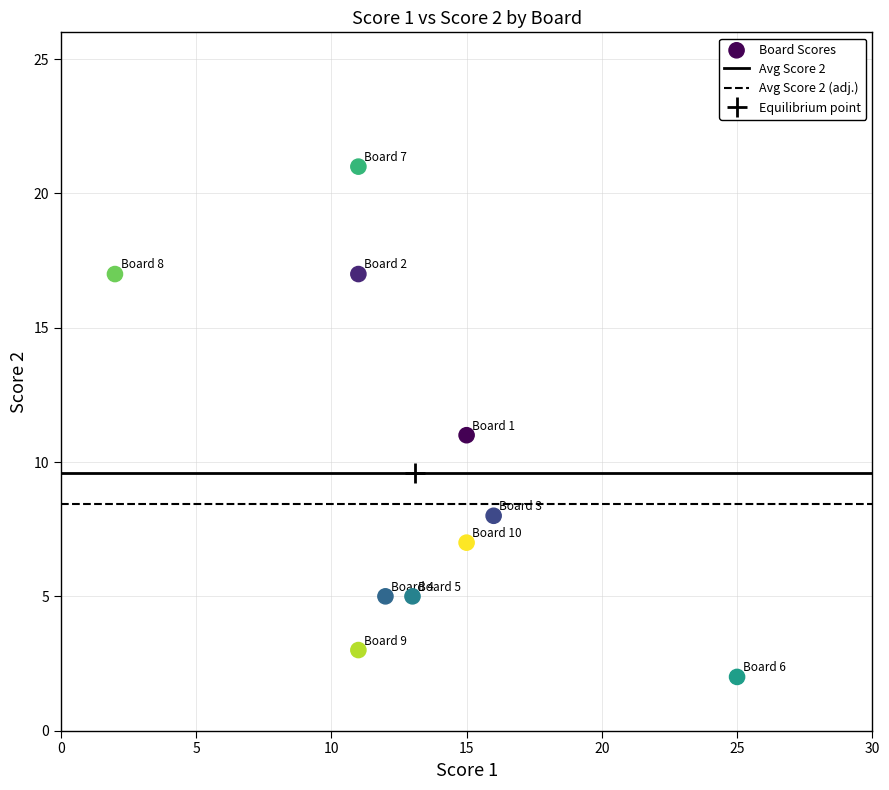

What is the range of X values (max minus min)?

23